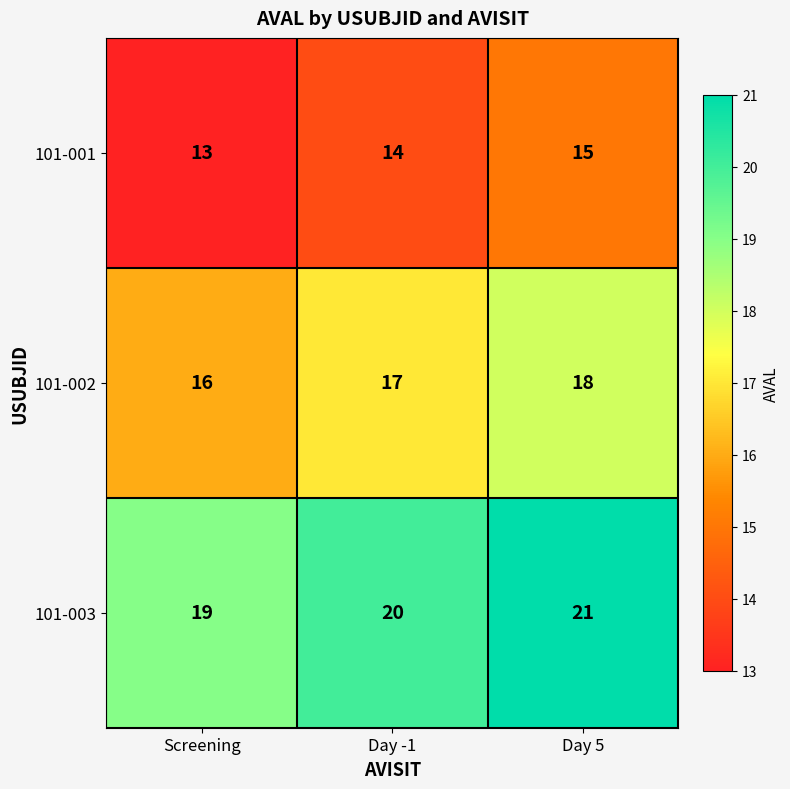

What is the sum of all 101-003 values?

60